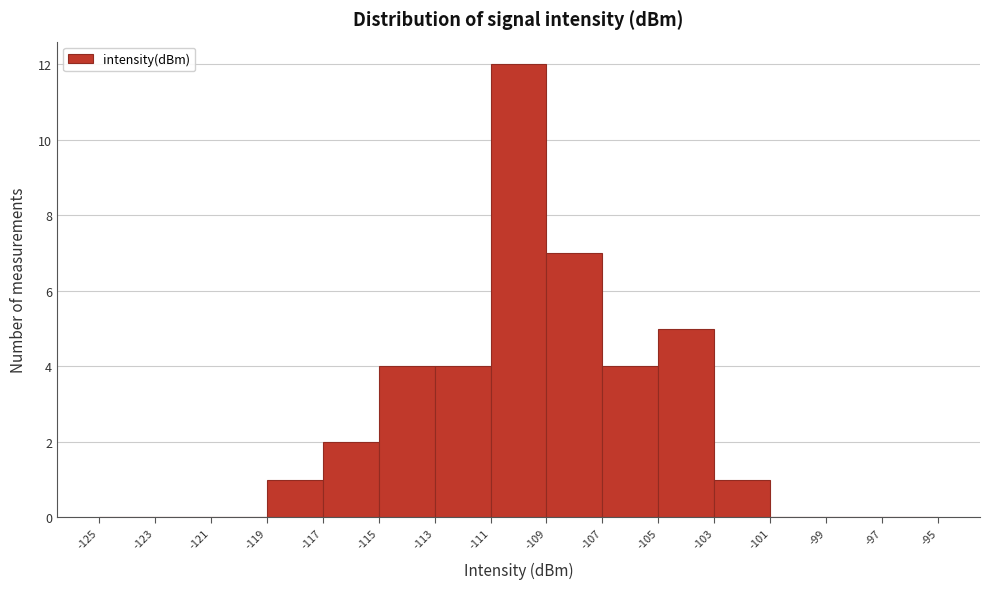

Over which range of the x-axis is the bar tallest?

-111 to -109